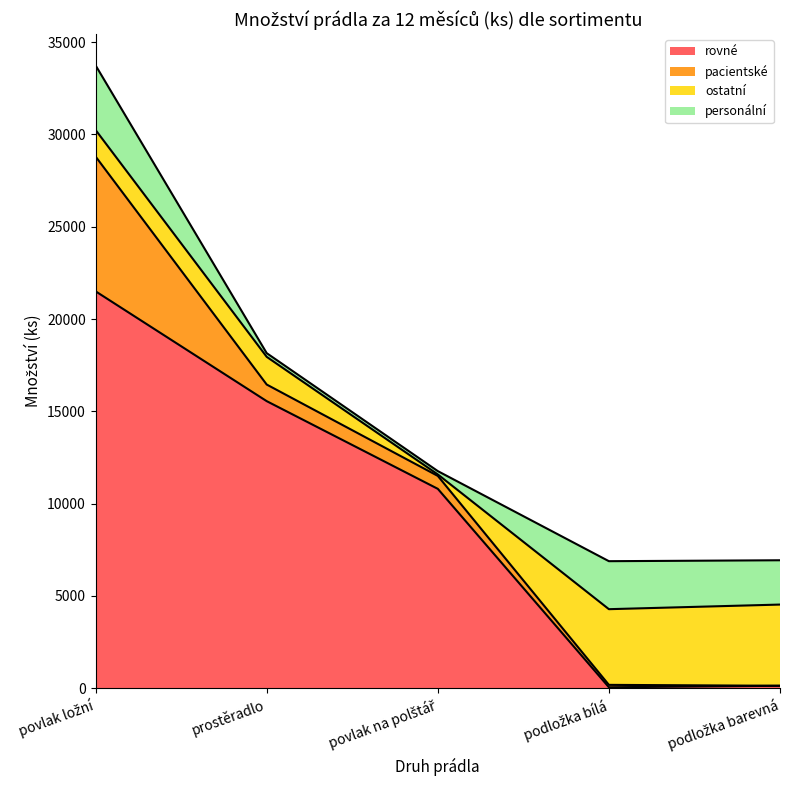

The rovné series shows 8962 at prostěradlo. True or false?

False